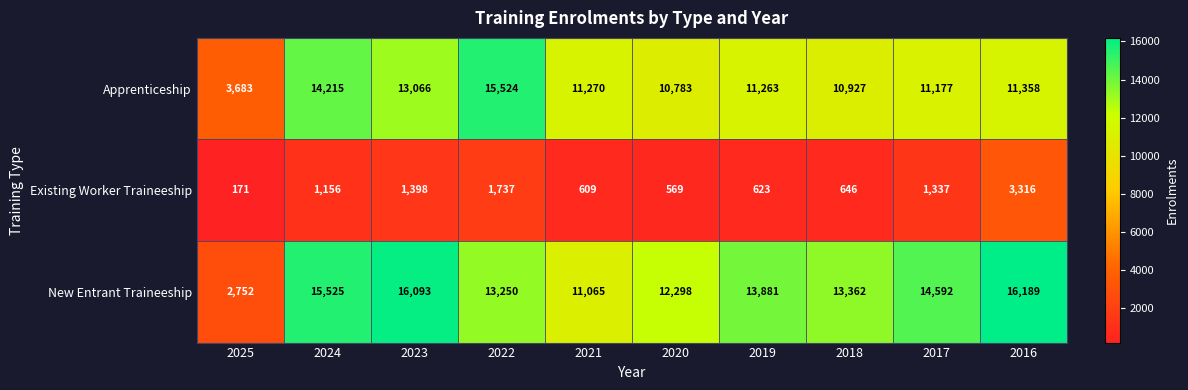

At which label does New Entrant Traineeship first exceed 13881?

2024